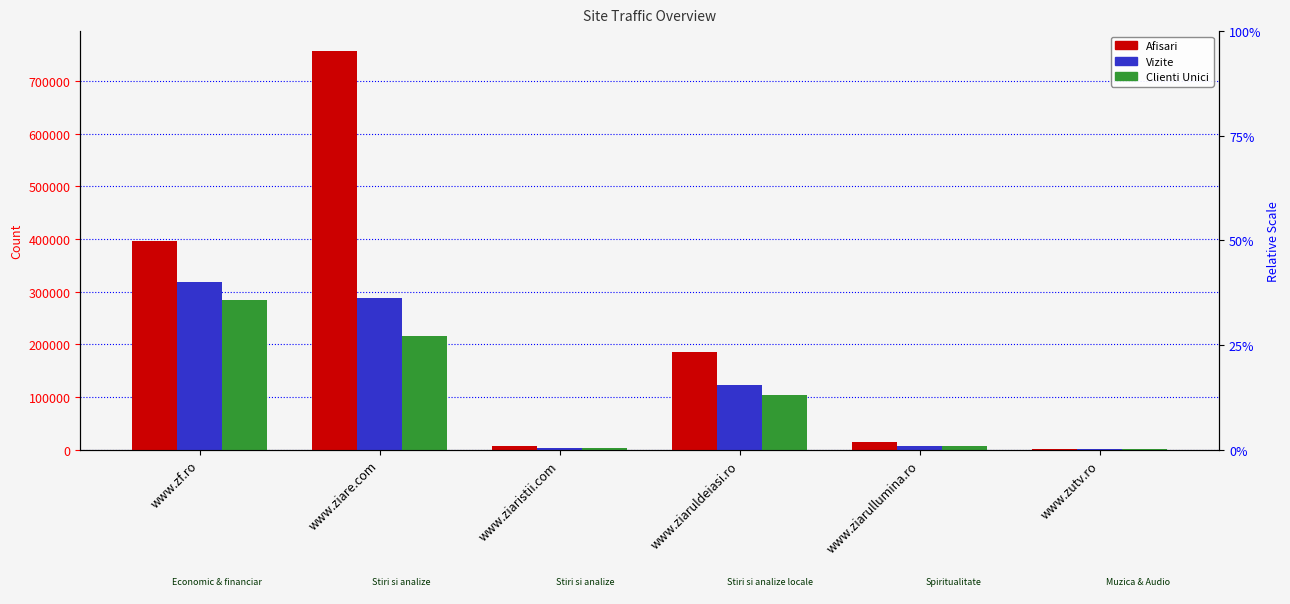

What is the spread (max minus min) of values at www.ziaristii.com?

2830